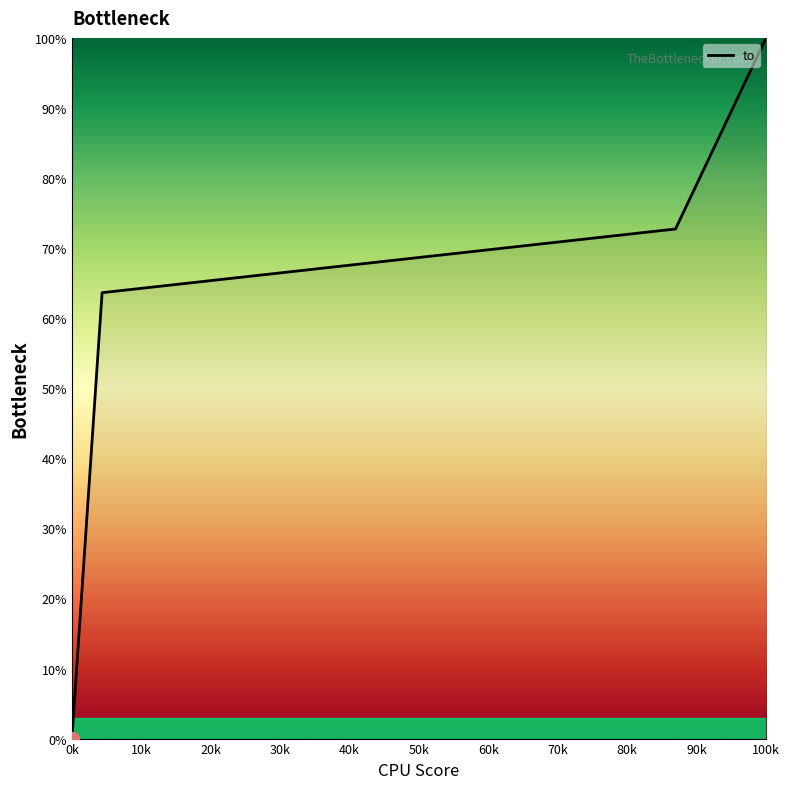

What is the greatest value displayed?

100.0